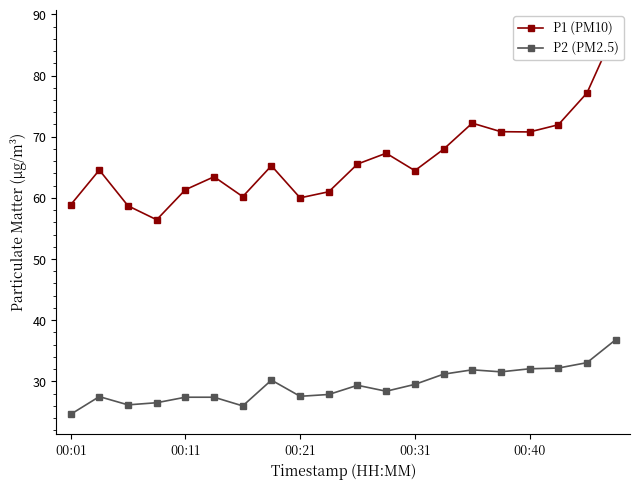

Rank the series by their average value, from lowest to highest.

P2 (PM2.5), P1 (PM10)